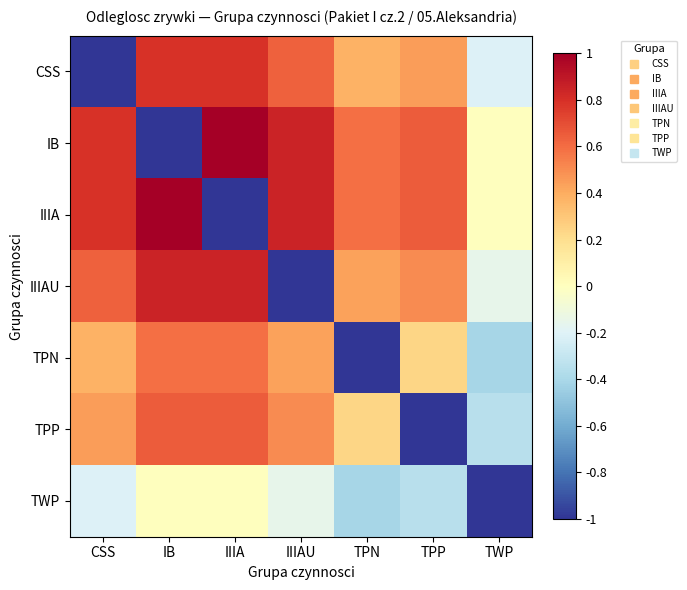

Reading left to right, list all the values displayed in this chart.

CSS: CSS=-1.0	IB=0.8	IIIA=0.8	IIIAU=0.6	TPN=0.4	TPP=0.4	TWP=-0.2
IB: CSS=0.8	IB=-1.0	IIIA=1.0	IIIAU=0.8	TPN=0.6	TPP=0.7	TWP=-0.0
IIIA: CSS=0.8	IB=1.0	IIIA=-1.0	IIIAU=0.8	TPN=0.6	TPP=0.7	TWP=-0.0
IIIAU: CSS=0.6	IB=0.8	IIIA=0.8	IIIAU=-1.0	TPN=0.4	TPP=0.5	TWP=-0.2
TPN: CSS=0.4	IB=0.6	IIIA=0.6	IIIAU=0.4	TPN=-1.0	TPP=0.2	TWP=-0.4
TPP: CSS=0.4	IB=0.7	IIIA=0.7	IIIAU=0.5	TPN=0.2	TPP=-1.0	TWP=-0.3
TWP: CSS=-0.2	IB=-0.0	IIIA=-0.0	IIIAU=-0.2	TPN=-0.4	TPP=-0.3	TWP=-1.0